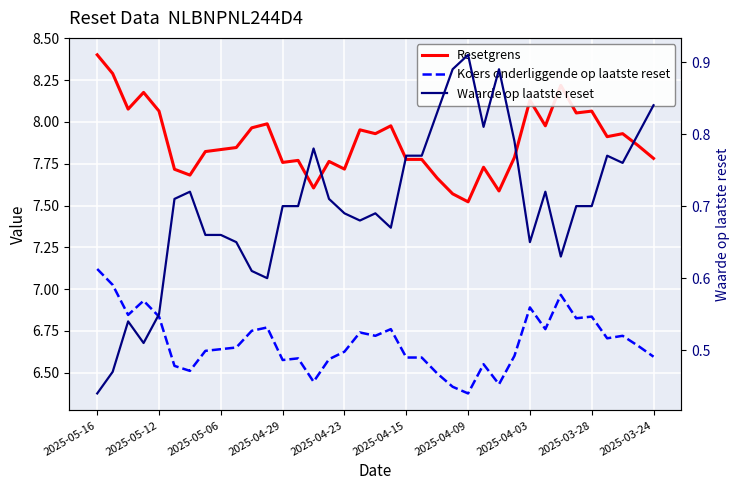

True or false: Resetgrens and Koers onderliggende op laatste reset cross at least once.

False